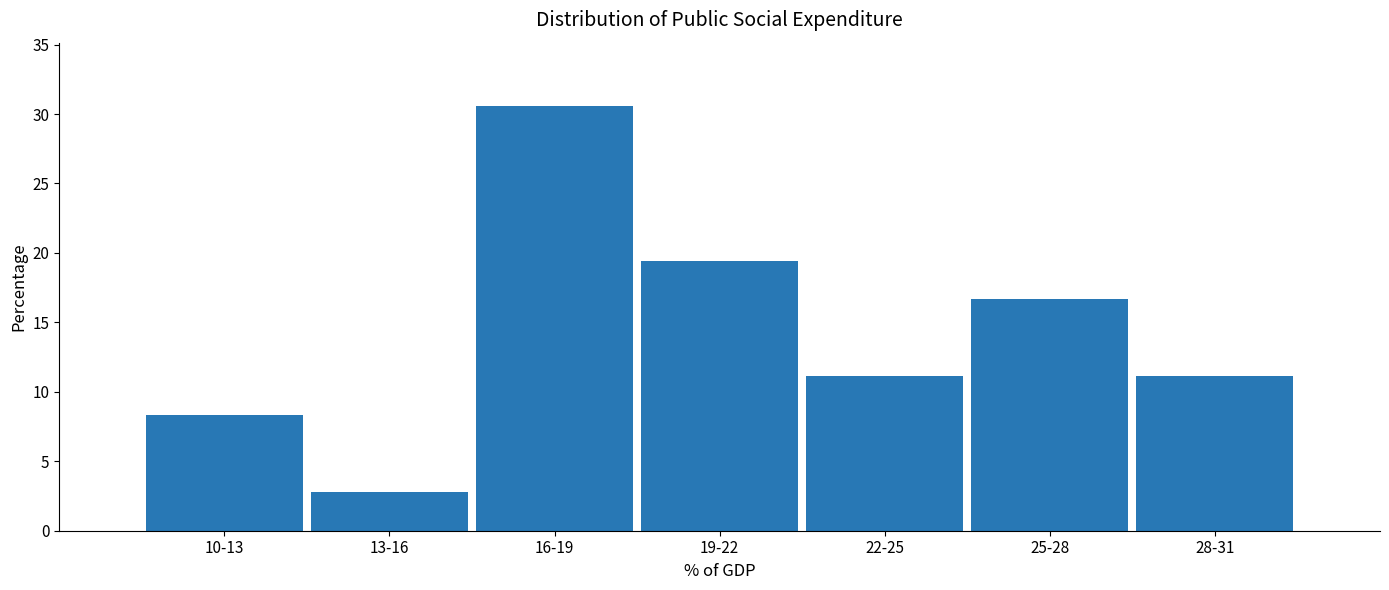

Reading left to right, list all the values displayed in this chart.

8.3	2.8	30.6	19.4	11.1	16.7	11.1